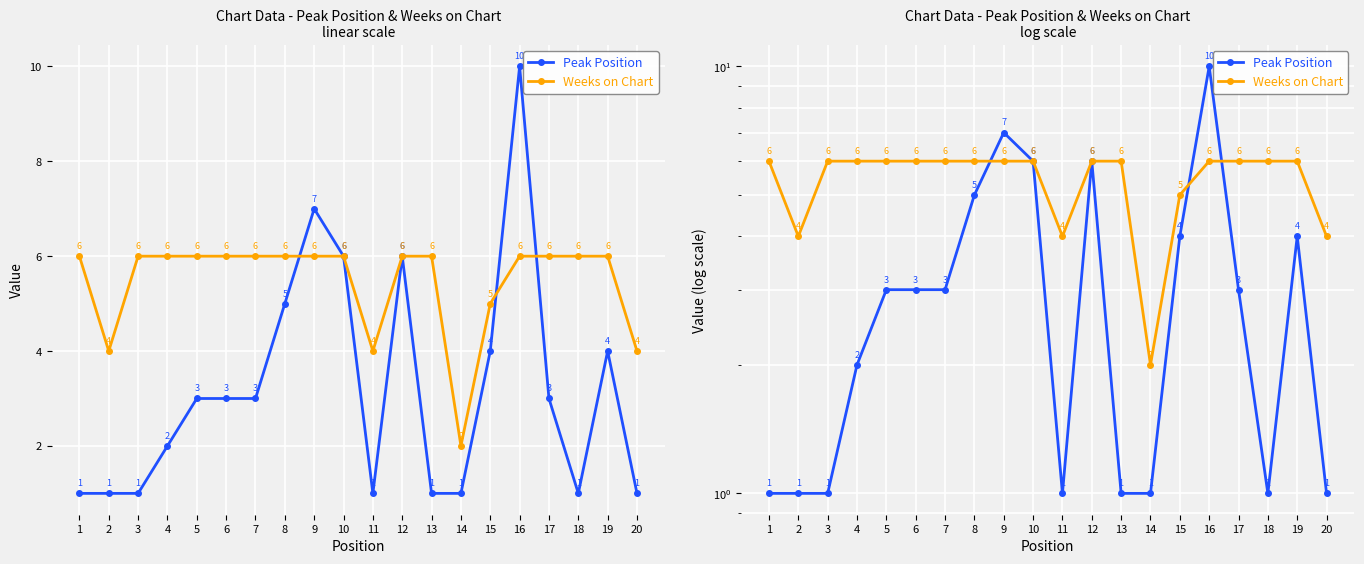

True or false: Weeks on Chart has a value of 6 at 13.

True